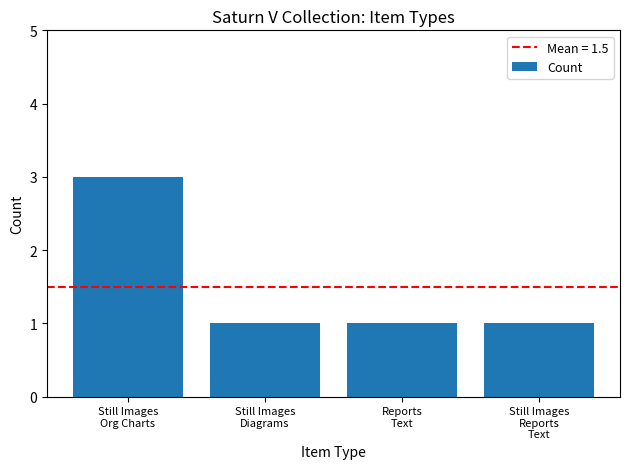

The chart shows a value of 3 at Still Images
Org Charts. True or false?

True